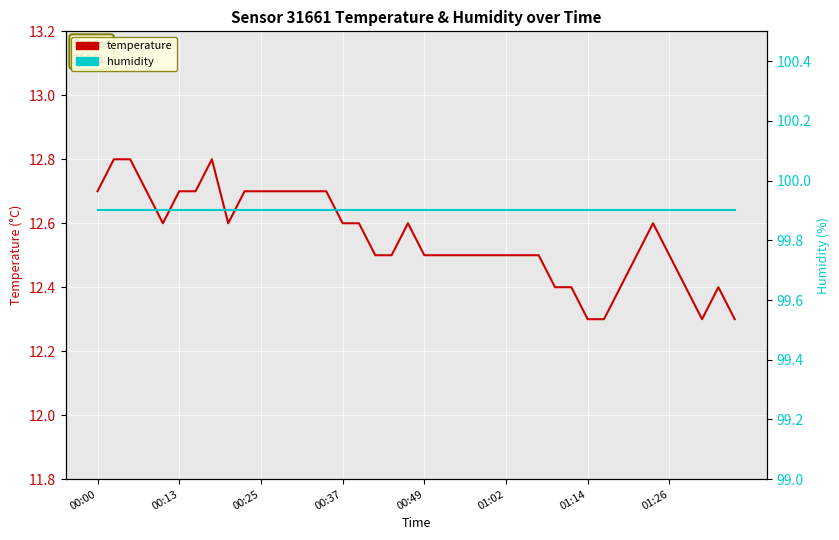

Read the humidity value at 00:13.

99.9